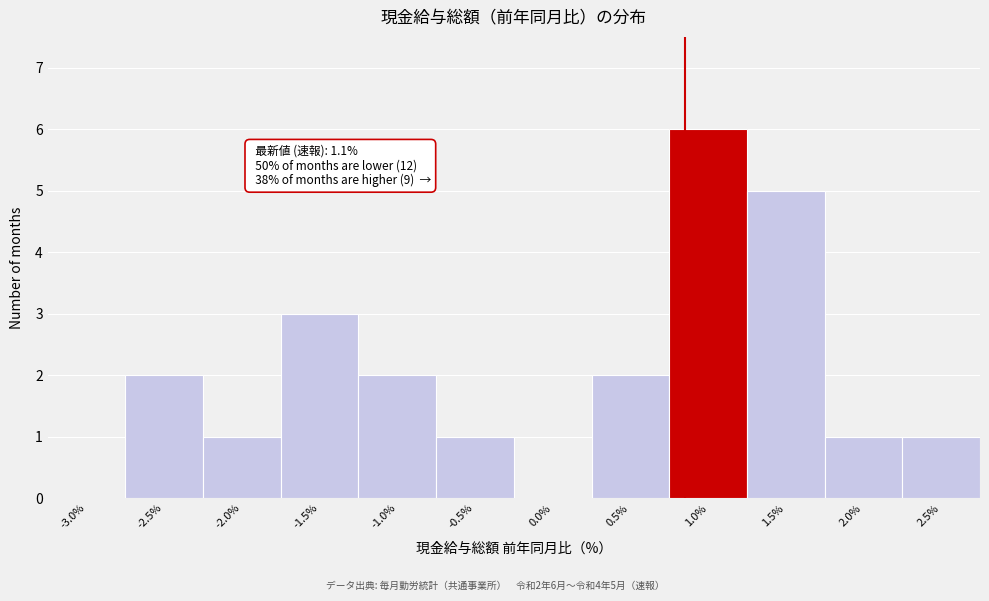

Reading right to left, transcribe all the data shown in this chart.

2.5%=1	2.0%=1	1.5%=5	1.0%=6	0.5%=2	0.0%=0	-0.5%=1	-1.0%=2	-1.5%=3	-2.0%=1	-2.5%=2	-3.0%=0